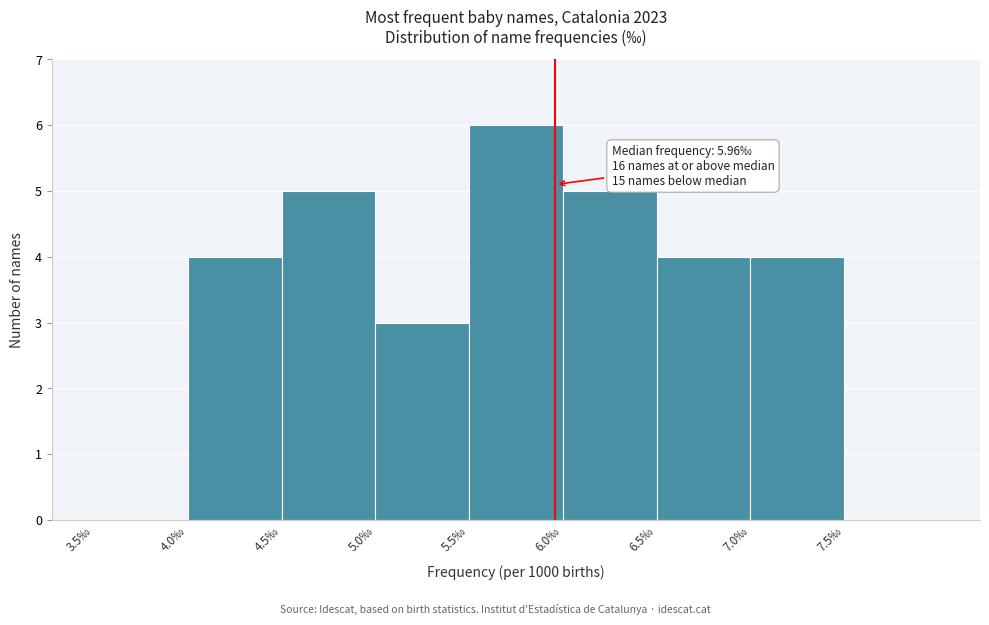

Over which range of the x-axis is the bar tallest?

5.5 to 6.0